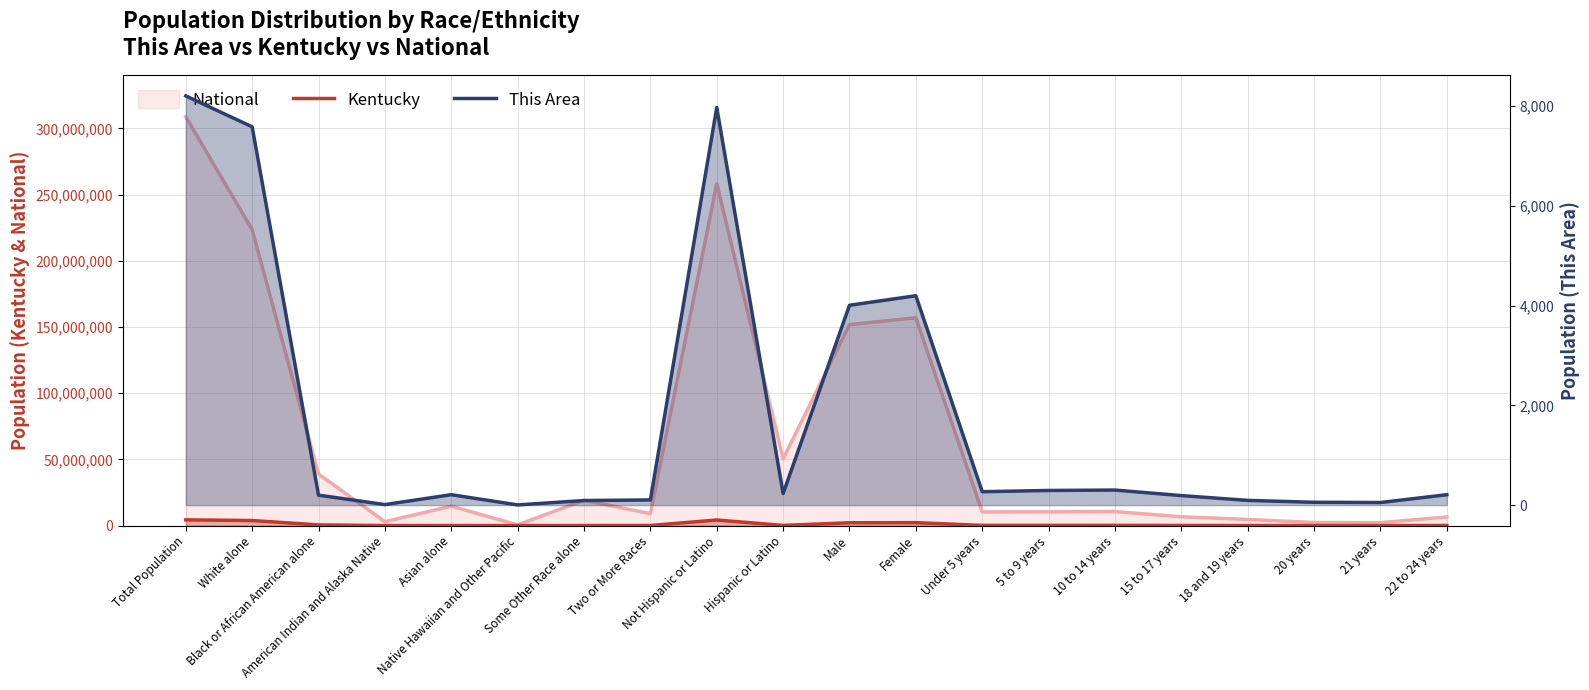

How many categories are shown in the chart?

20